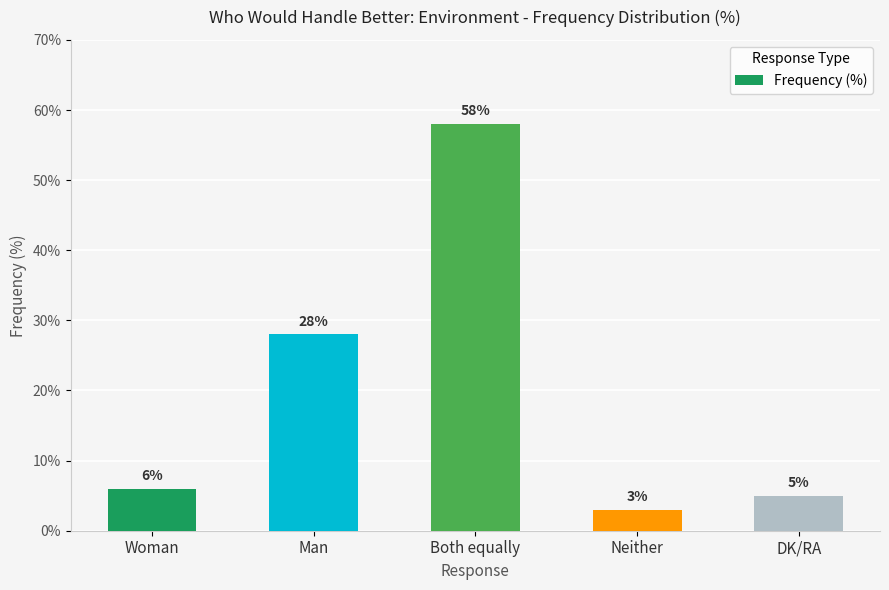

How many bars are there in total?

5